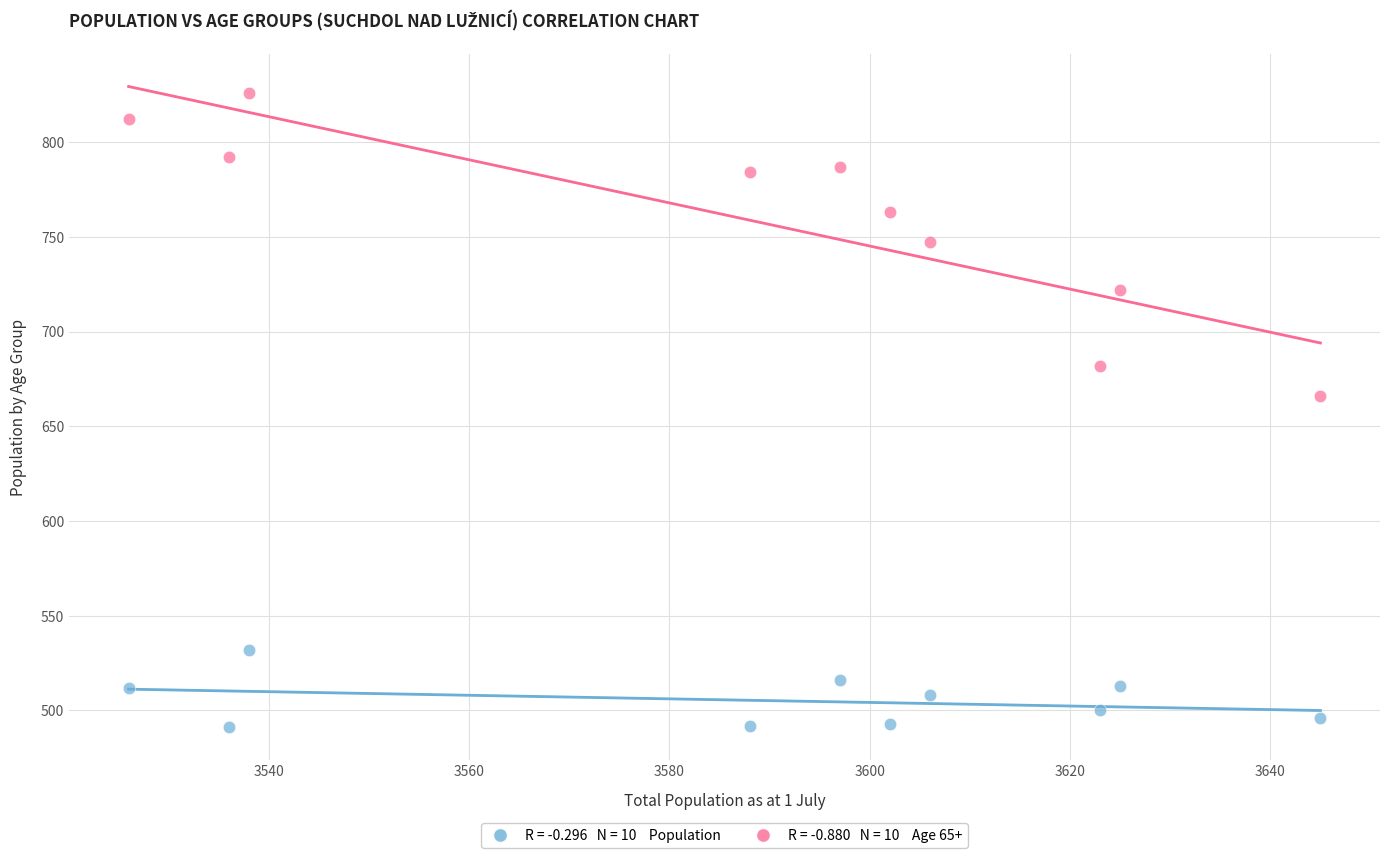

Across all data points, what is the range of Y values (max minus min)?

335